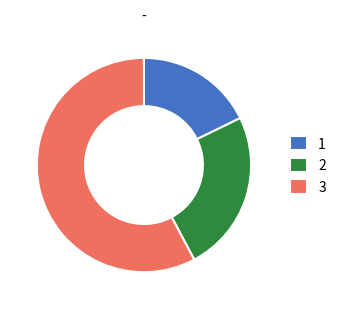

Is the sum of 1 and 3 greater than half?

Yes